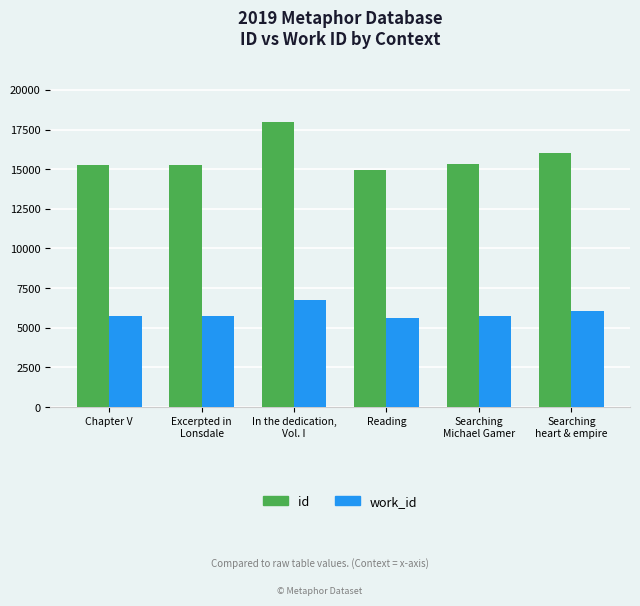

What is the label of the 1st bar from the left?

Chapter V